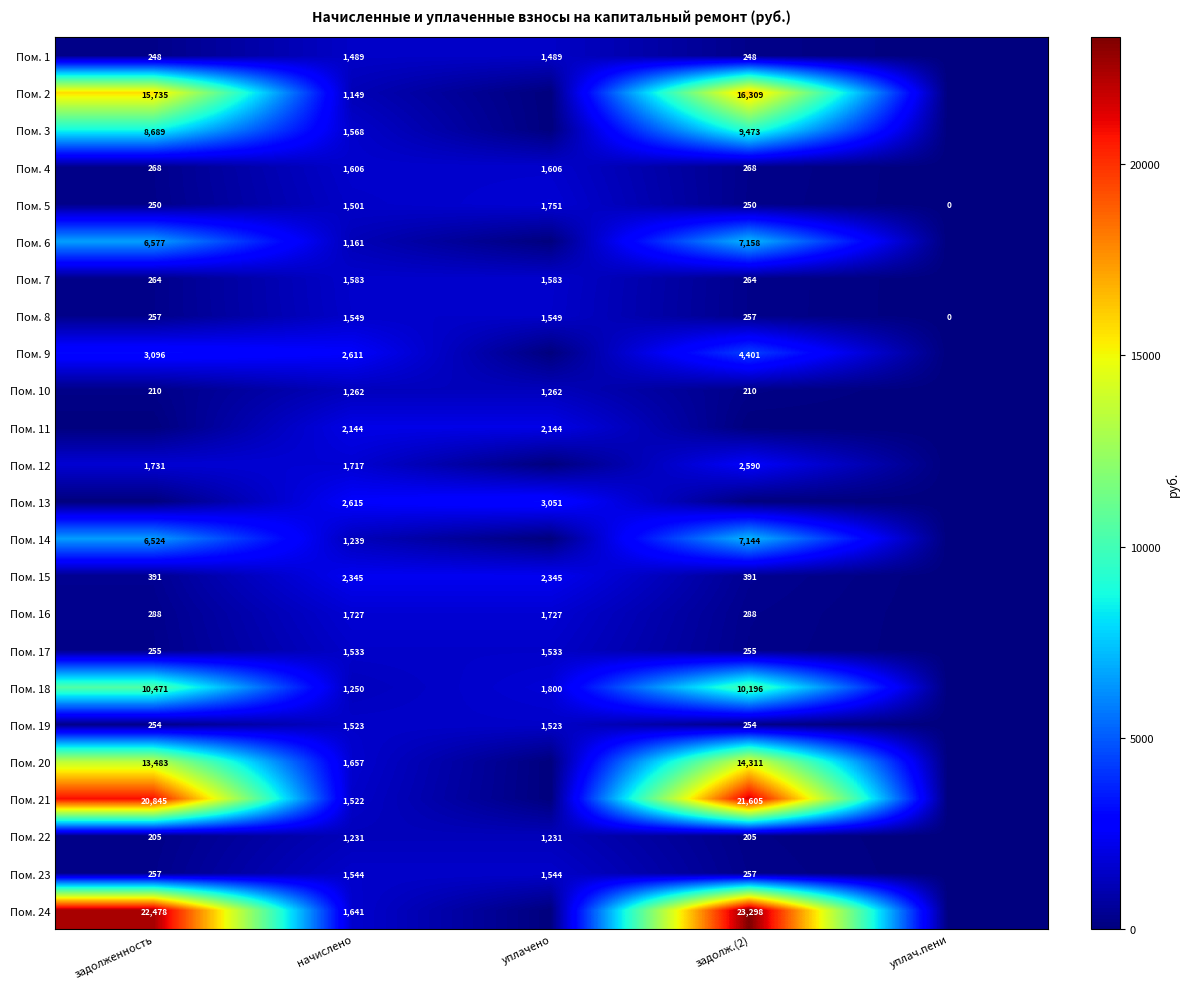

What is the difference between the Пом. 18 values at уплачено and задолженность?

8671